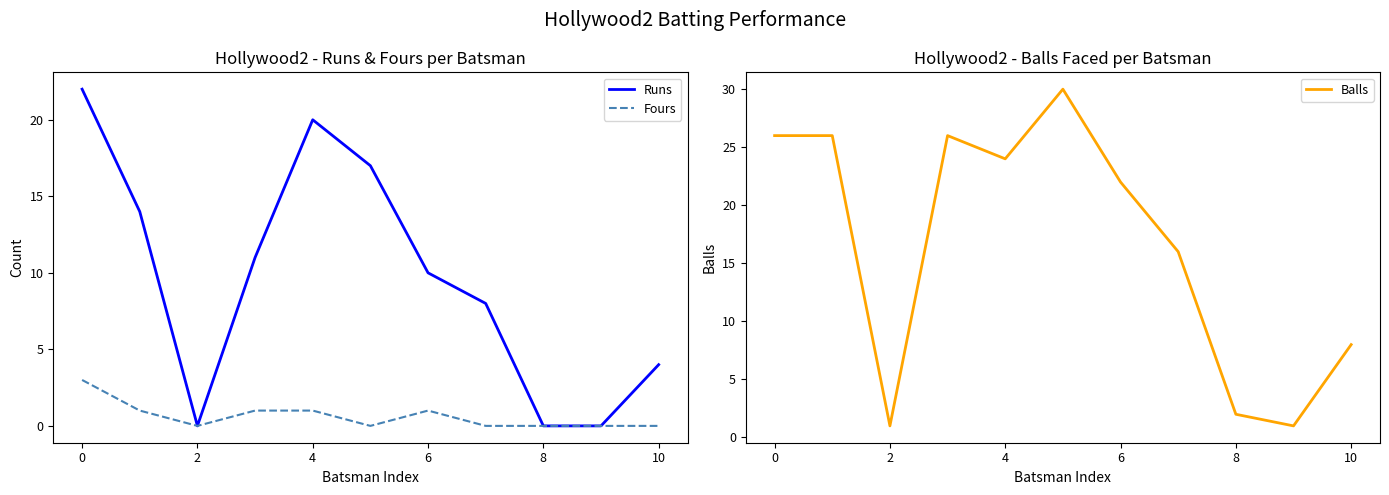

The Fours series shows 1 at 6. True or false?

True